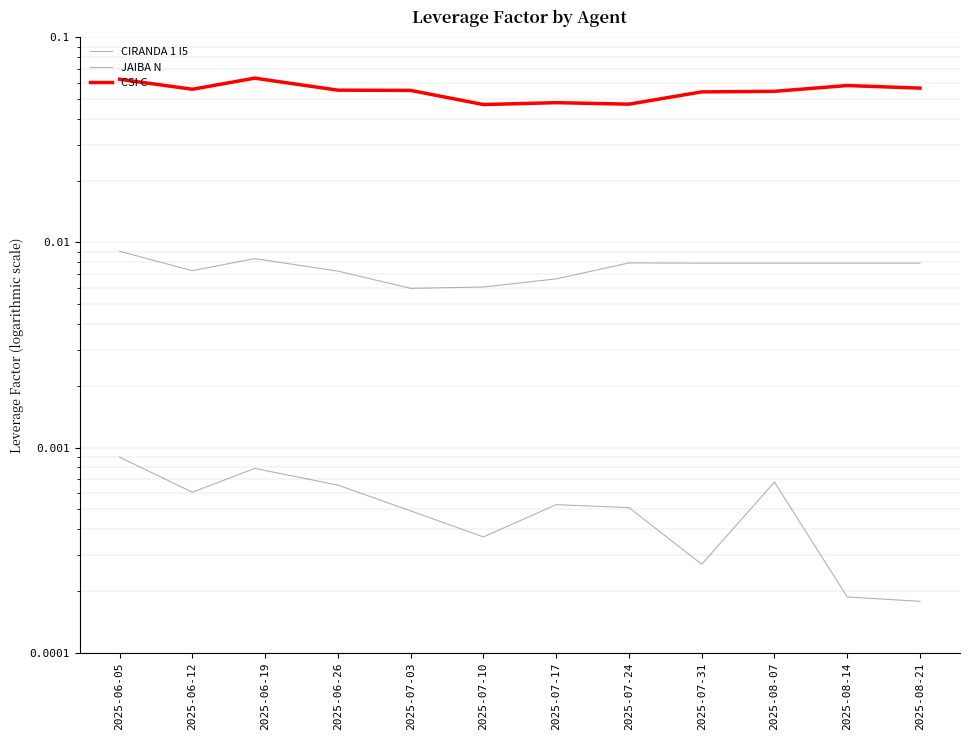

Which has a higher value, 2025-06-05 or 2025-08-14?

2025-06-05